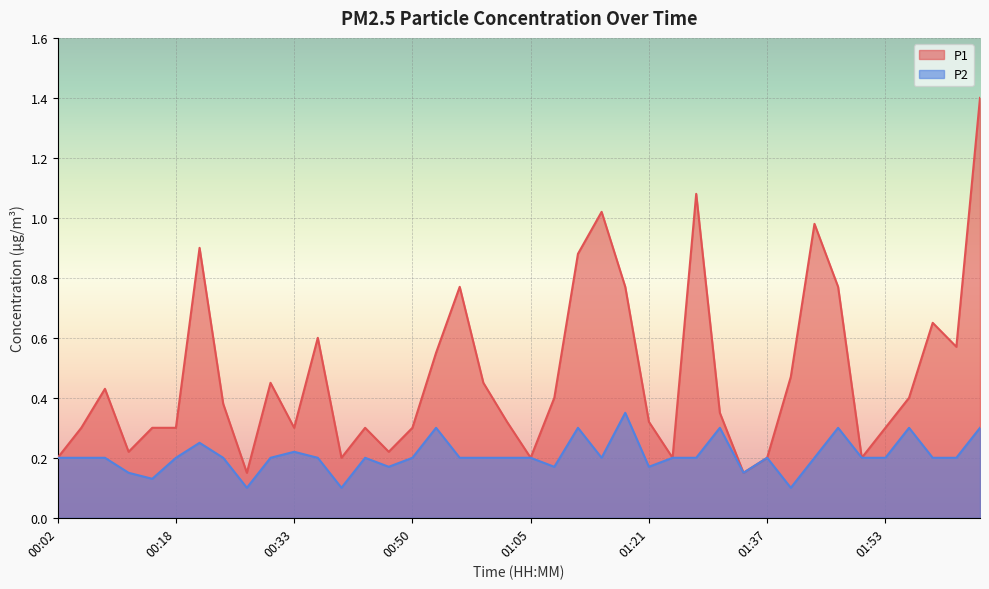

The value of P1 at 01:18 is 1.2. True or false?

False